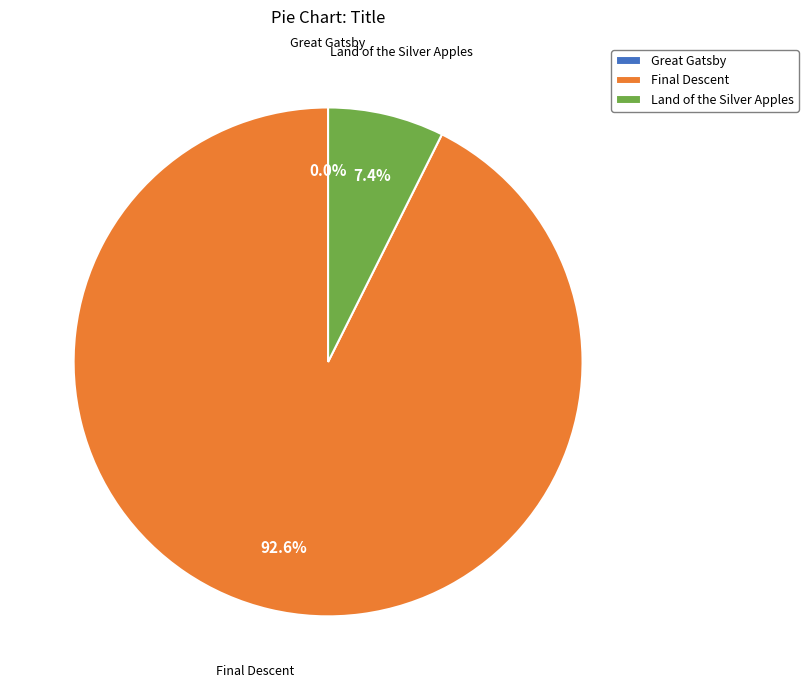

What portion of the pie excludes Land of the Silver Apples?

92.6%